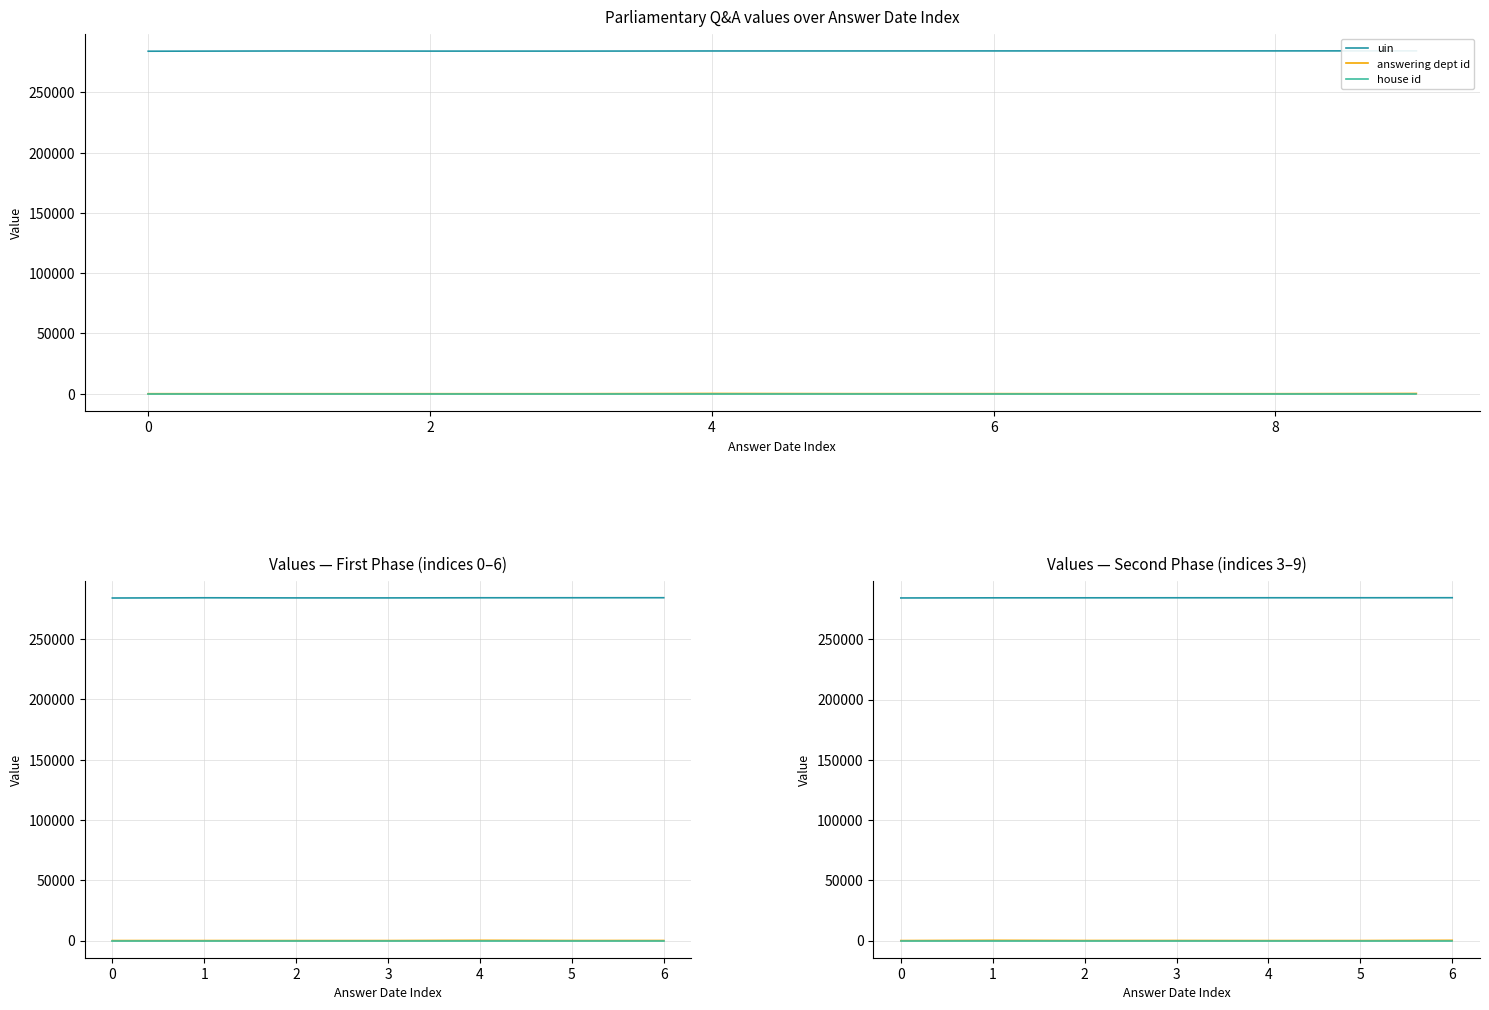

What is the greatest value displayed?

284467